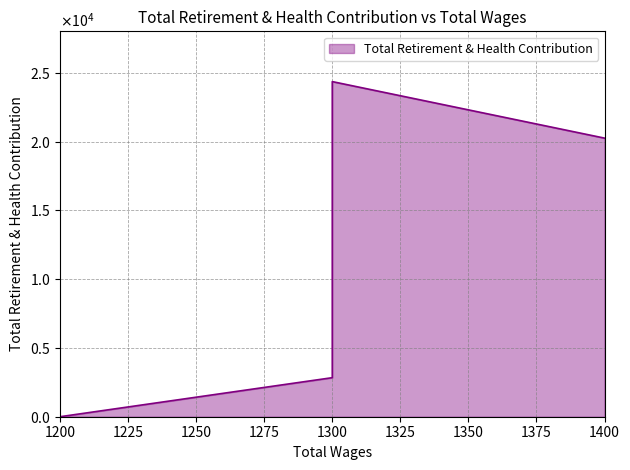

List the labels in order of value, largest first.

1300.0, 1400.0, 1300.0, 1300.0, 1200.0